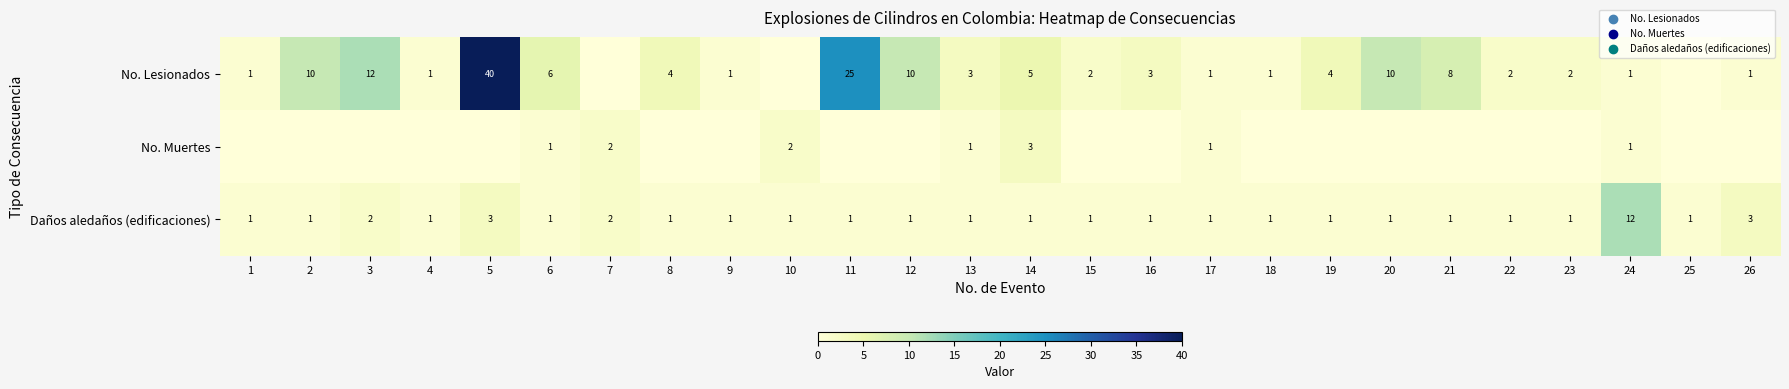

What is the difference between the highest and lowest values at 5?

40